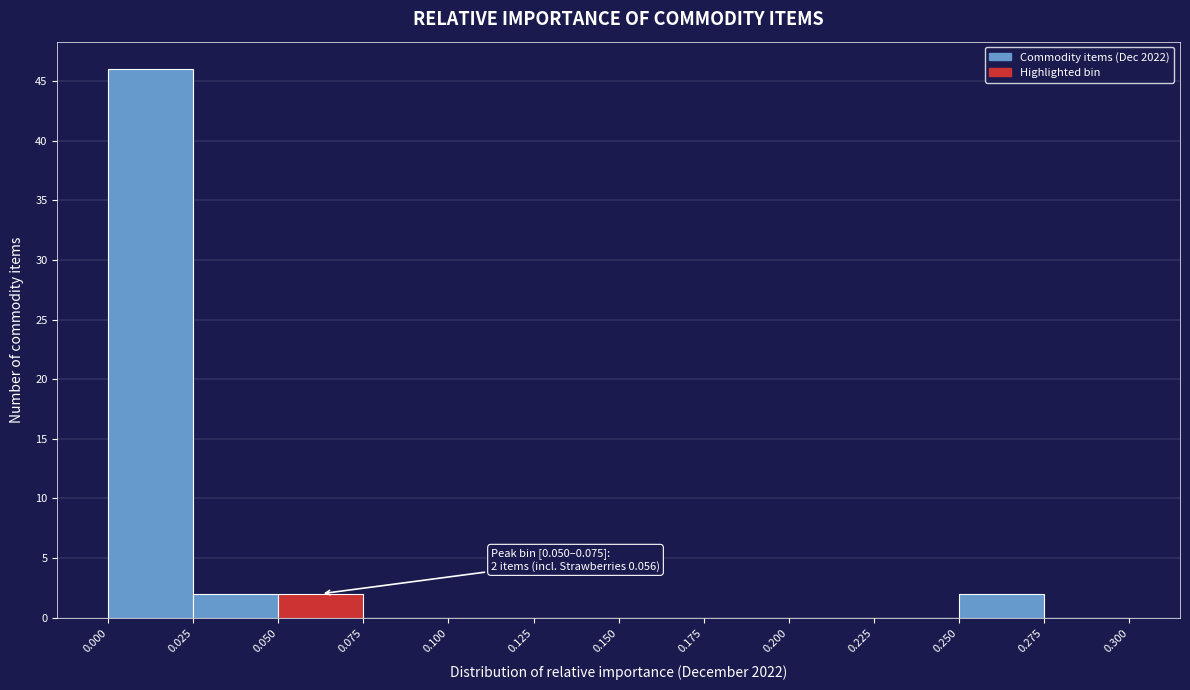

Over which range of the x-axis is the bar tallest?

0.000 to 0.025